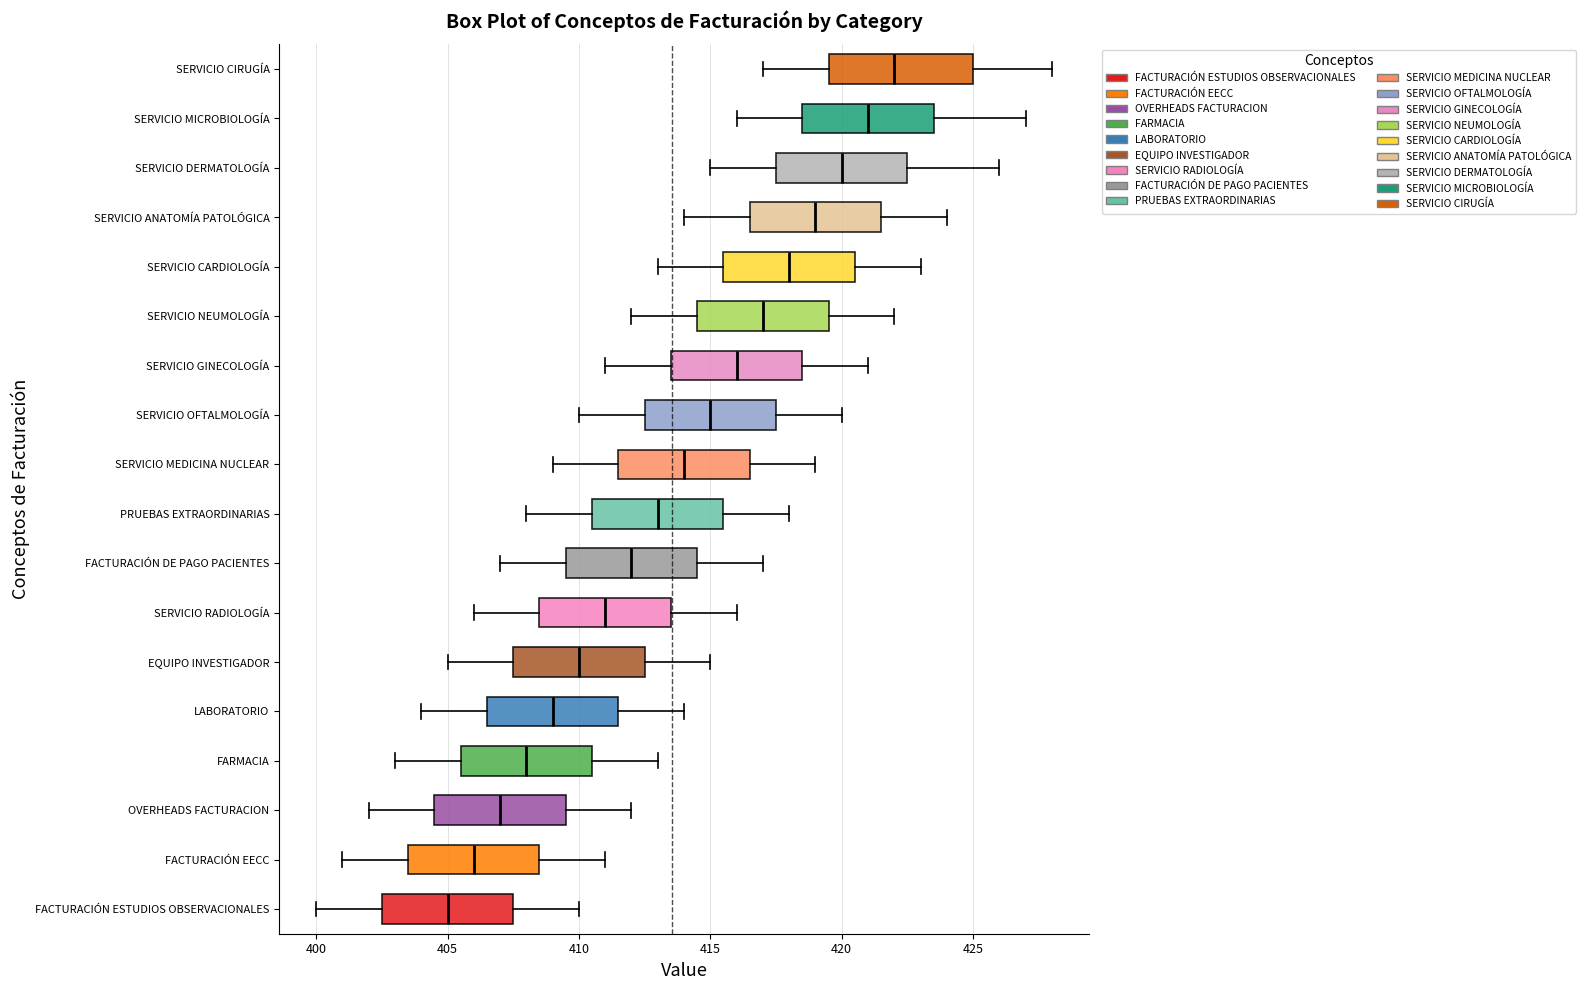

Which box has the furthest to the right median line?

SERVICIO CIRUGÍA